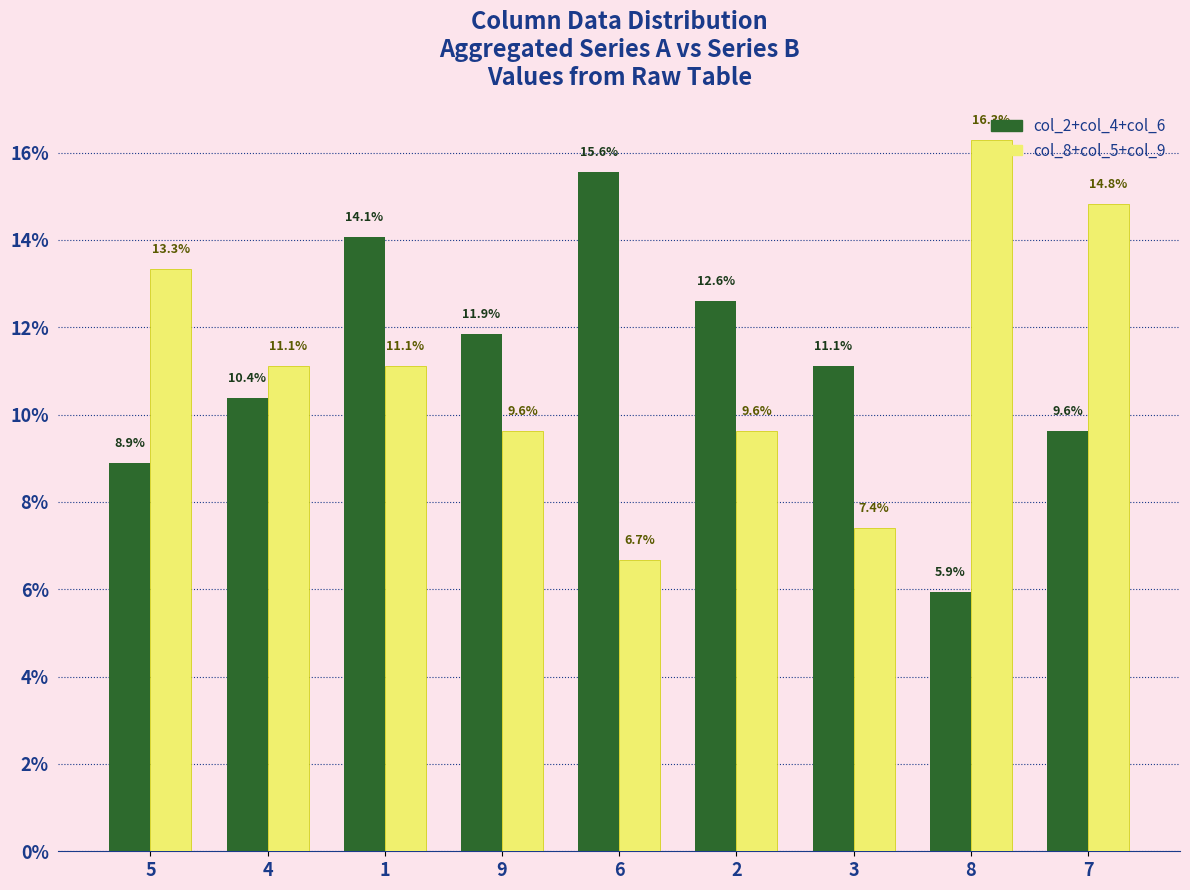

How many bars are there in total?

18